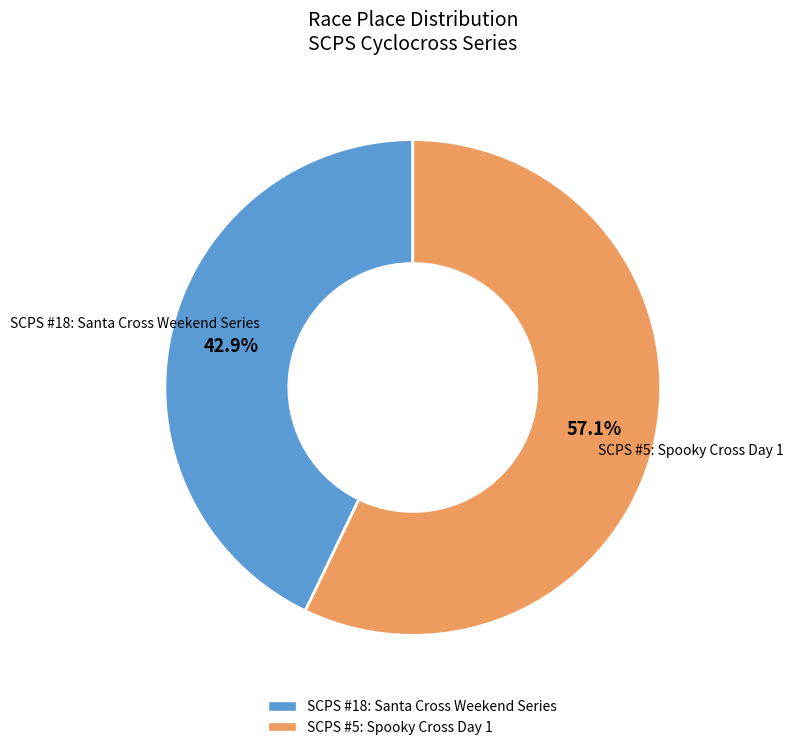

True or false: SCPS #5: Spooky Cross Day 1 accounts for 57% of the total.

True